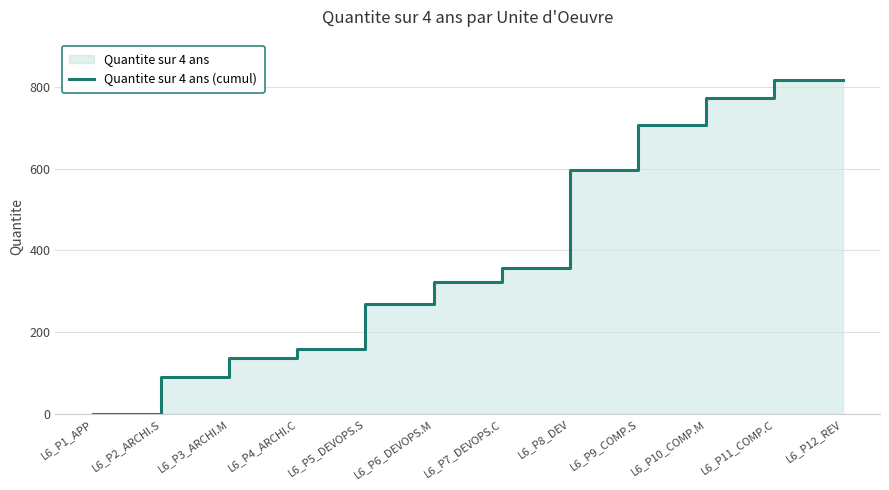

Which label corresponds to the smallest value in the chart?

L6_P1_APP